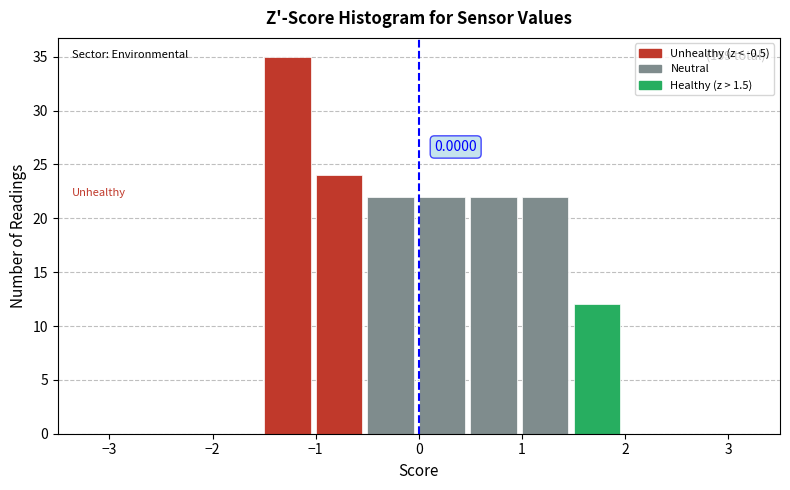

Which range on the x-axis has the tallest bar?

-1.5 to -1.0